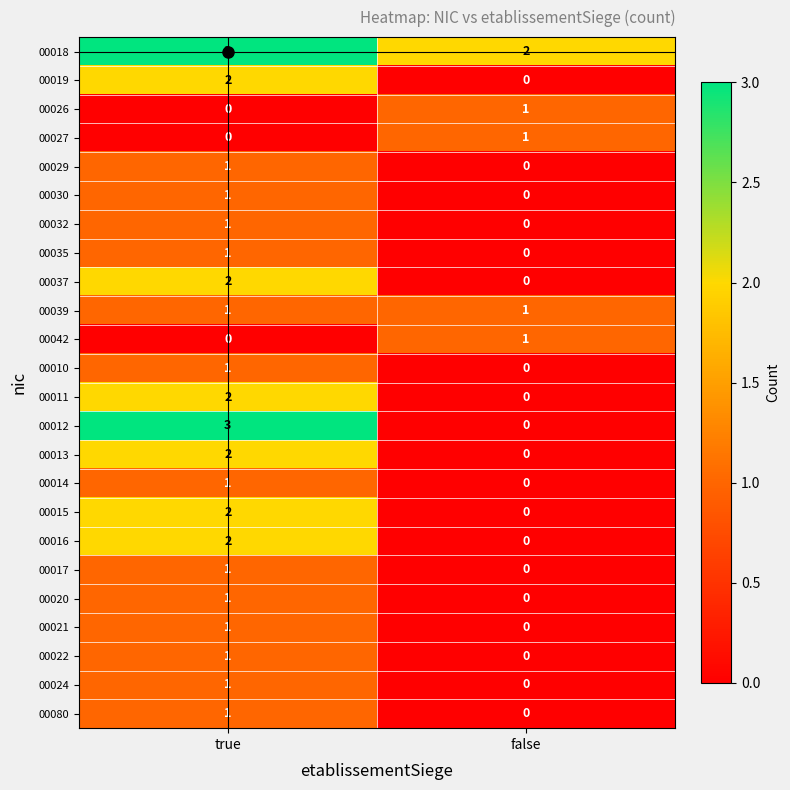

At which label is 00014 closest to 0?

false